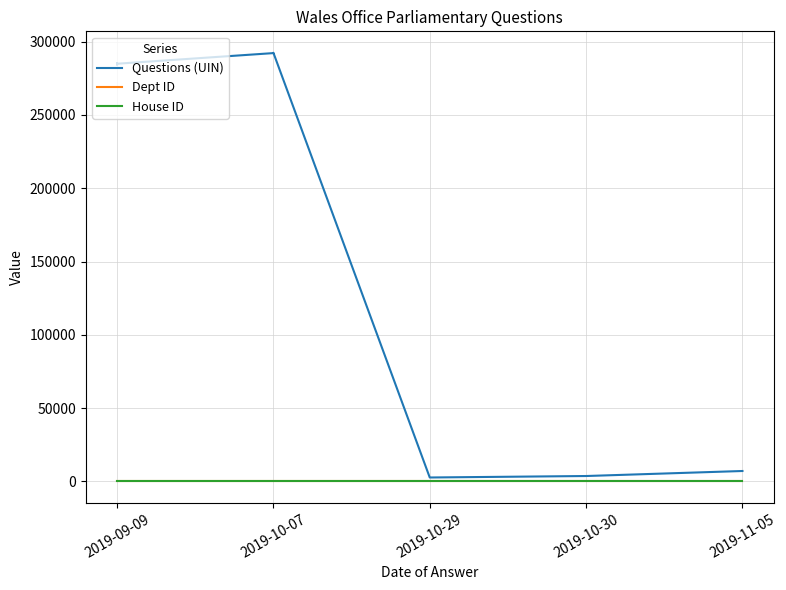

At 2019-09-09, list the series in order from smallest to largest.

House ID, Dept ID, Questions (UIN)